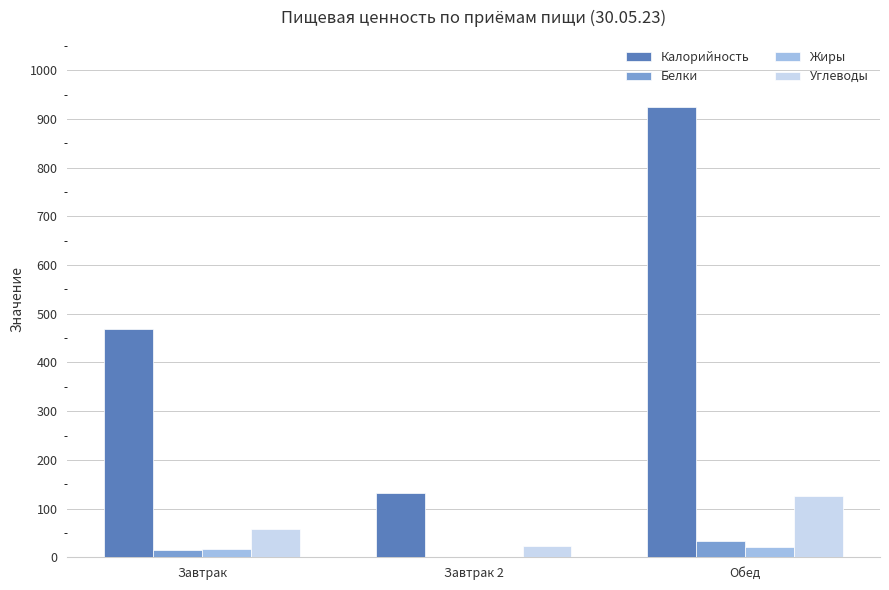

Which category has the highest value across all series?

Обед